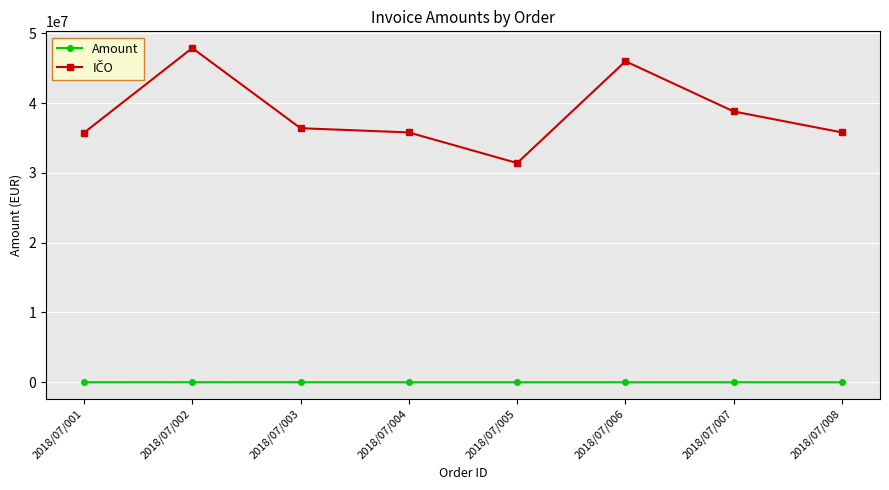

At how many categories does at least one series exceed 2984813?

8